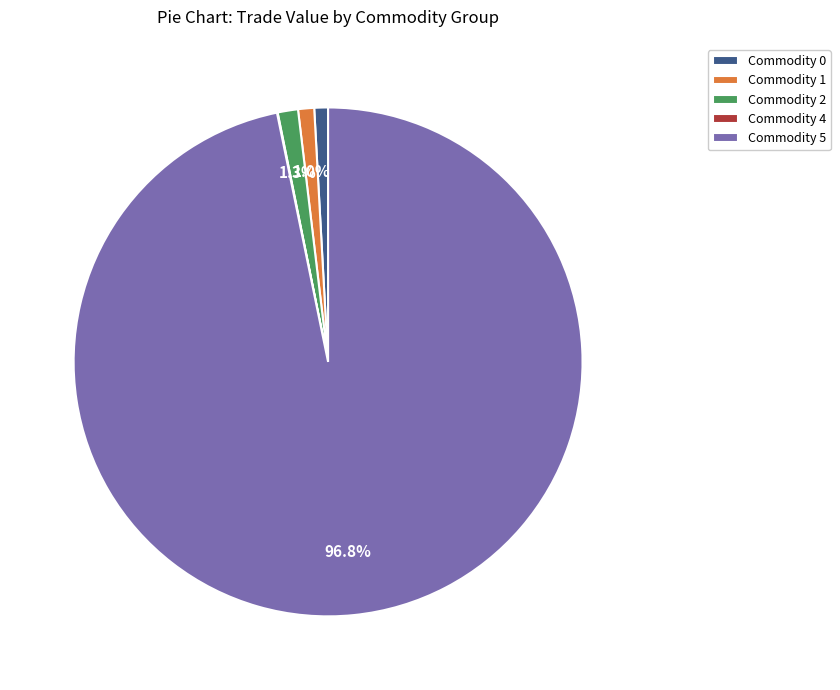

To the nearest percent, what portion does Commodity 1 represent?

1%